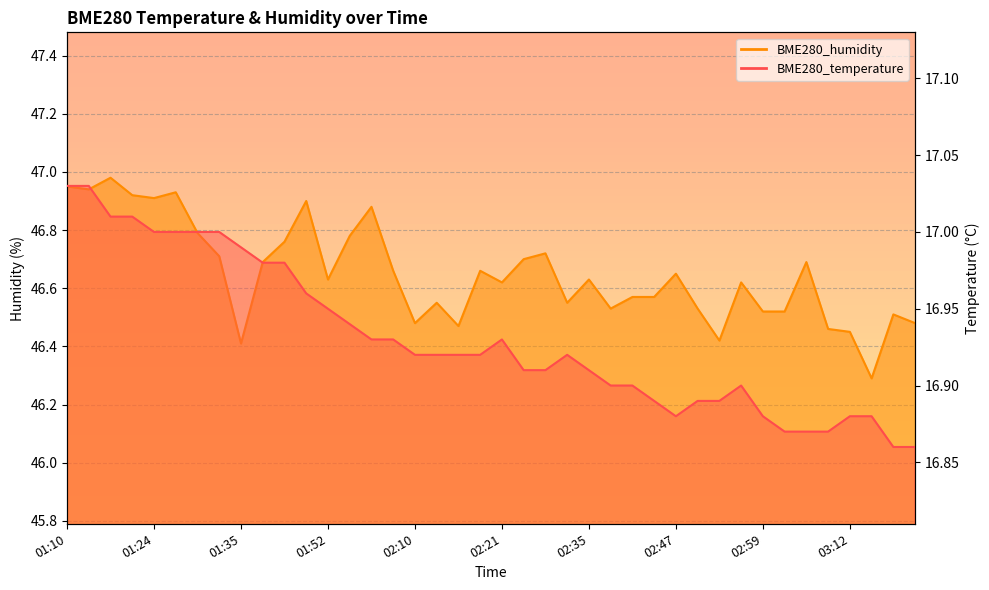

Which category has the highest value in the BME280_temperature series?

01:10